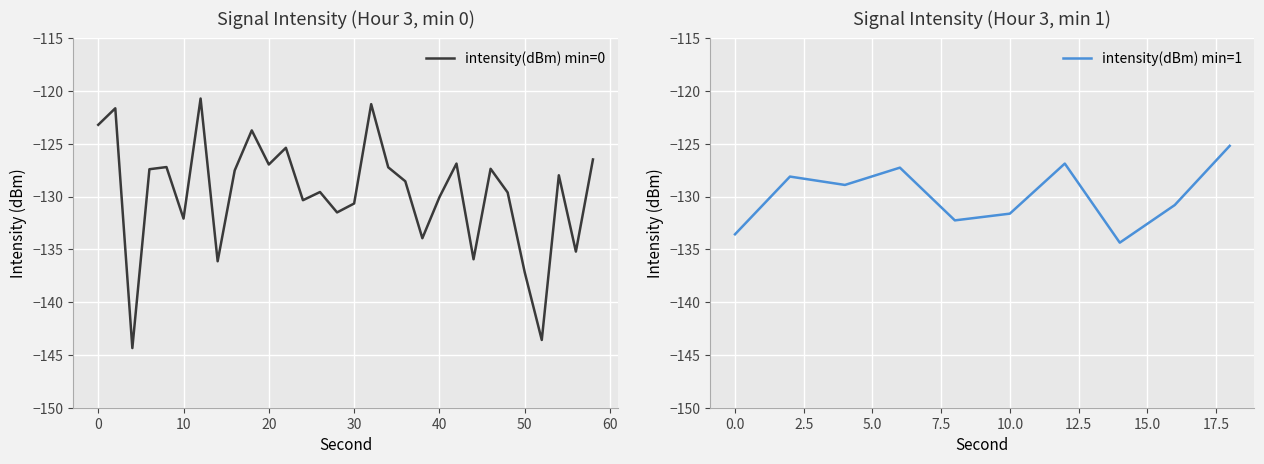

Rank the categories by value from highest to lowest.

6, 16, 1, 0, 9, 39, 11, 29, 36, 21, 10, 4, 17, 33, 23, 3, 8, 27, 31, 18, 32, 13, 24, 20, 12, 15, 38, 14, 35, 5, 34, 30, 19, 37, 28, 22, 7, 25, 26, 2